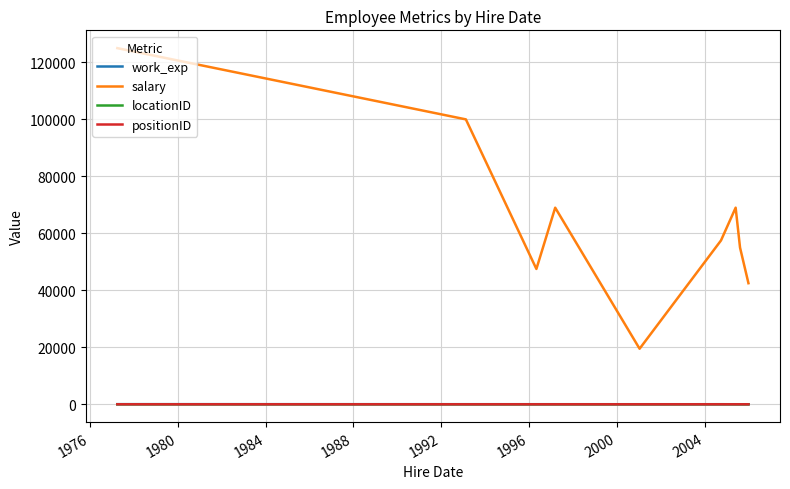

Which series has the largest total across all categories?

salary